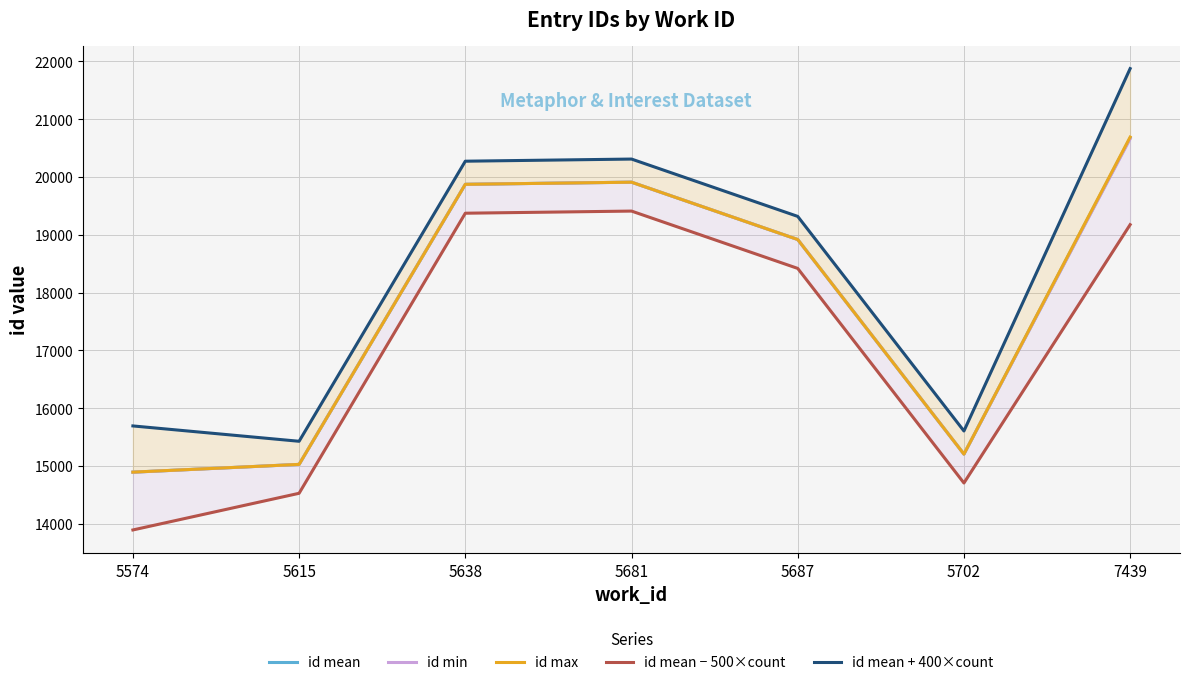

Reading left to right, transcribe all the data shown in this chart.

id mean: 14891.5	15026.0	19872.0	19909.0	18917.0	15204.0	20674.0
id min: 14891.0	15026.0	19872.0	19909.0	18917.0	15204.0	20660.0
id max: 14892.0	15026.0	19872.0	19909.0	18917.0	15204.0	20689.0
id mean − 500×count: 13891.5	14526.0	19372.0	19409.0	18417.0	14704.0	19174.0
id mean + 400×count: 15691.5	15426.0	20272.0	20309.0	19317.0	15604.0	21874.0